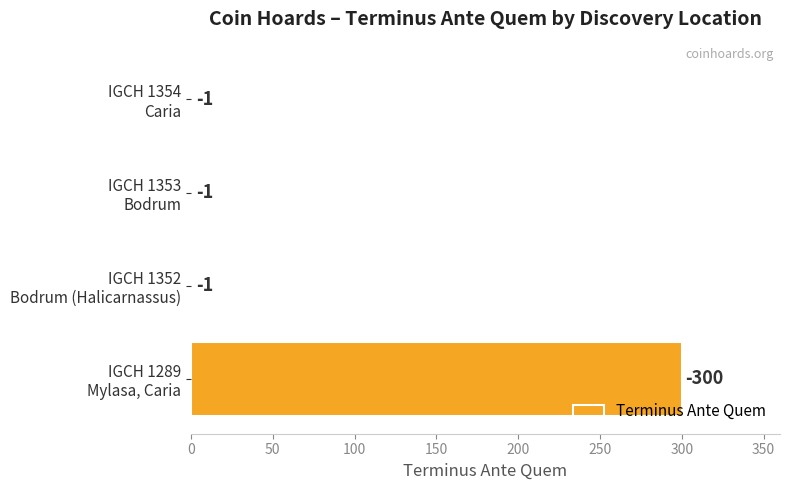

Does the chart contain stacked bars?

No